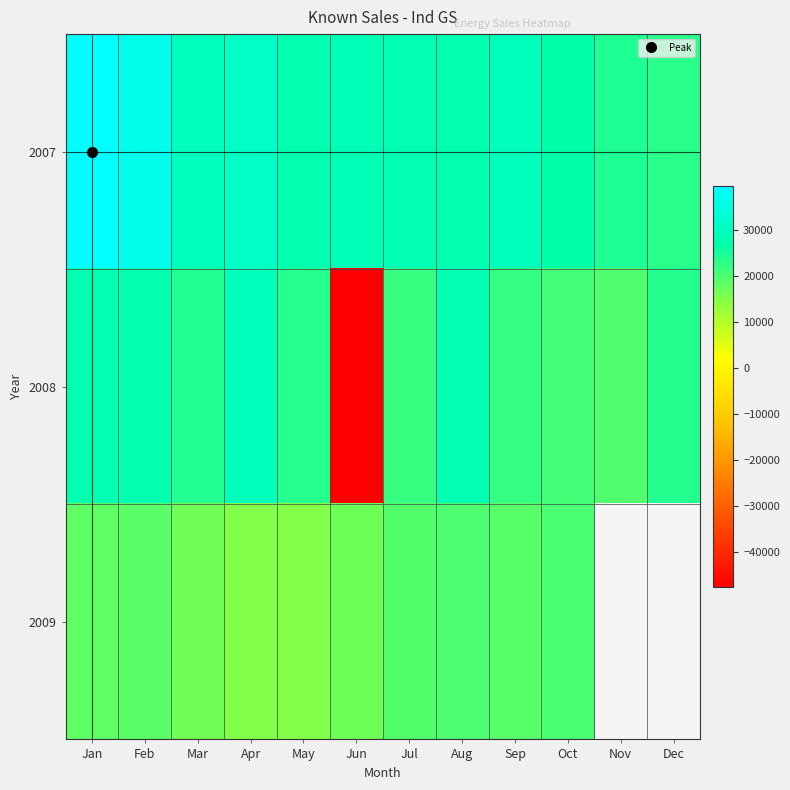

List the series in order of their peak value, highest first.

2007, 2008, 2009